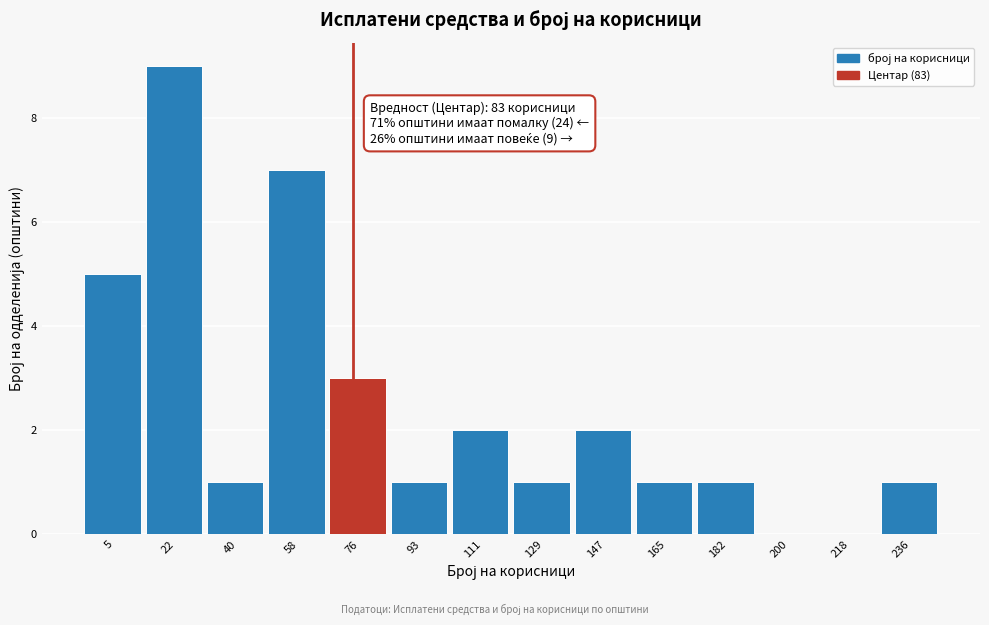

Reading left to right, extract all data points from this chart.

5=5	22=9	40=1	58=7	76=3	93=1	111=2	129=1	147=2	165=1	182=1	200=0	218=0	236=1